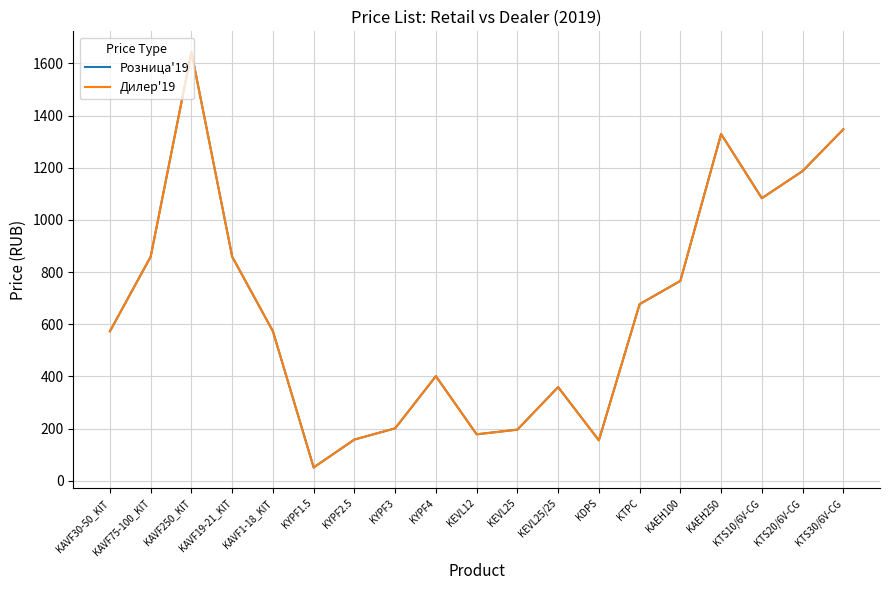

True or false: Розница'19 has a value of 51 at KYPF1.5.

True